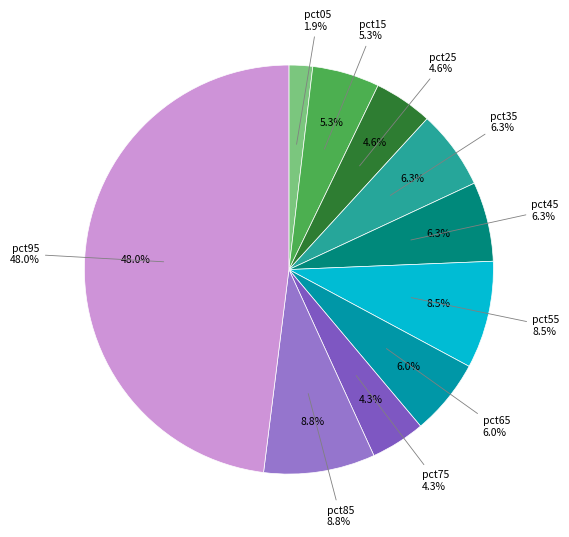

Which category has the smallest portion of the pie?

pct05